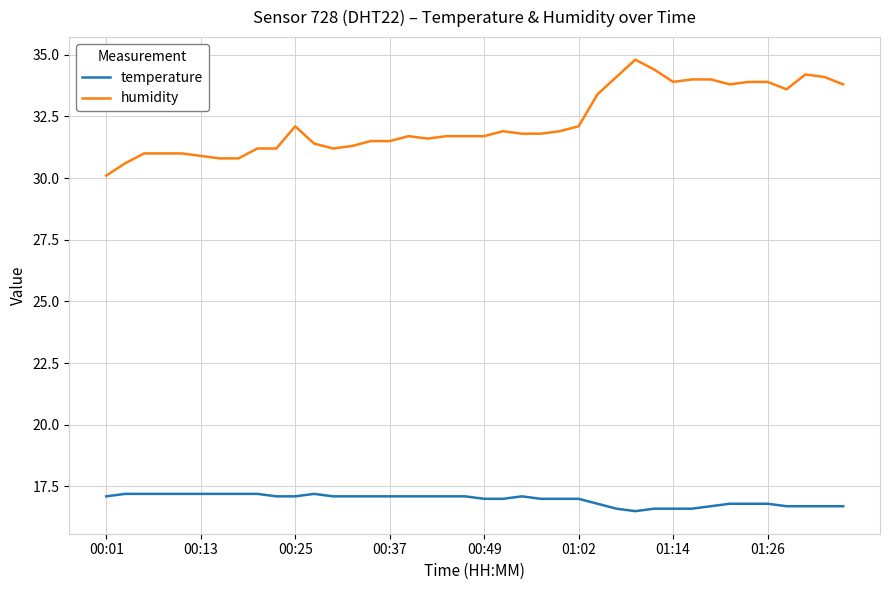

True or false: humidity and temperature intersect in this chart.

False